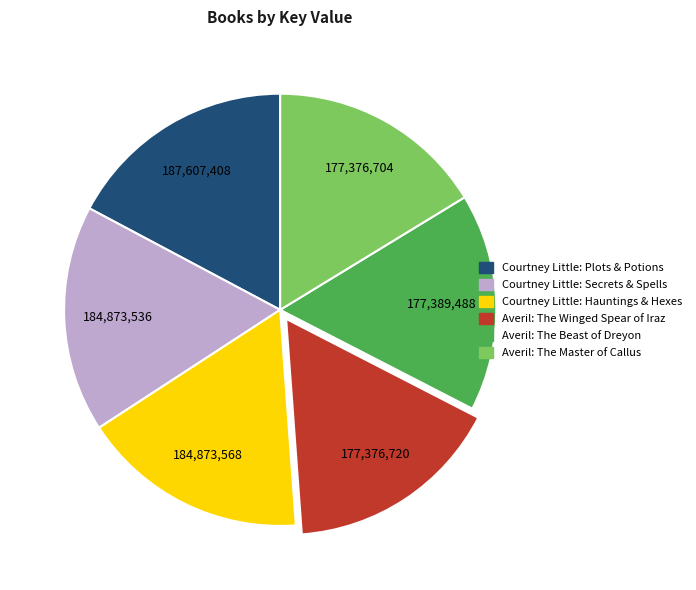

Count the number of slices in the pie.

6